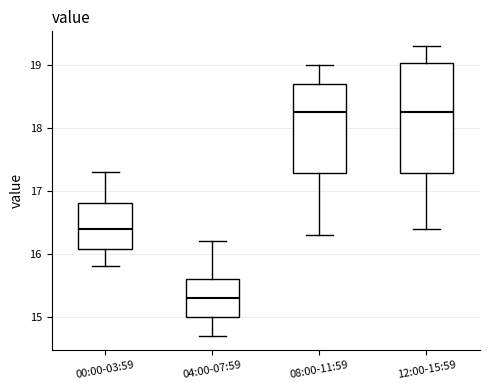

Reading left to right, read every box against the y-axis: the position of its median line, the range the box covers, and the ends of its whiskers. The values are not printed on the chart, so give them approximately, as read against the axis.

00:00-03:59: median 16.4, box 16.1 to 16.8, whiskers 15.8 to 17.3
04:00-07:59: median 15.3, box 15.0 to 15.6, whiskers 14.7 to 16.2
08:00-11:59: median 18.3, box 17.3 to 18.7, whiskers 16.3 to 19.0
12:00-15:59: median 18.3, box 17.3 to 19.0, whiskers 16.4 to 19.3